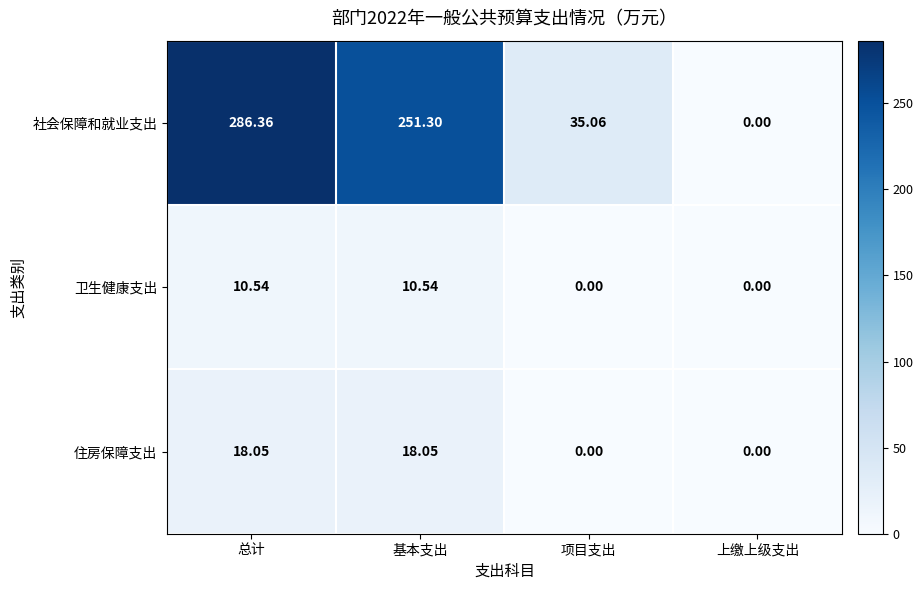

Which series has the largest total across all categories?

社会保障和就业支出